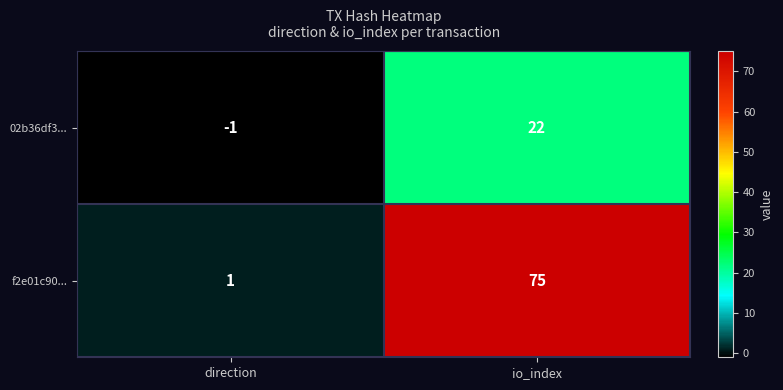

Where is 02b36df3... nearest to the value 10?

direction